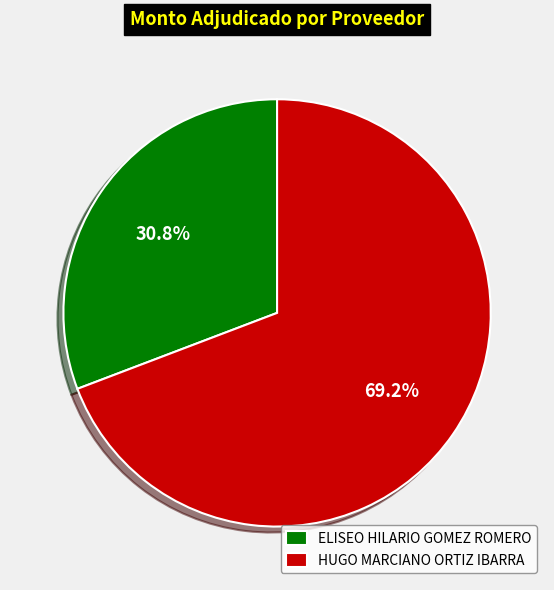

Is it true that HUGO MARCIANO ORTIZ IBARRA is 69% of the pie?

True